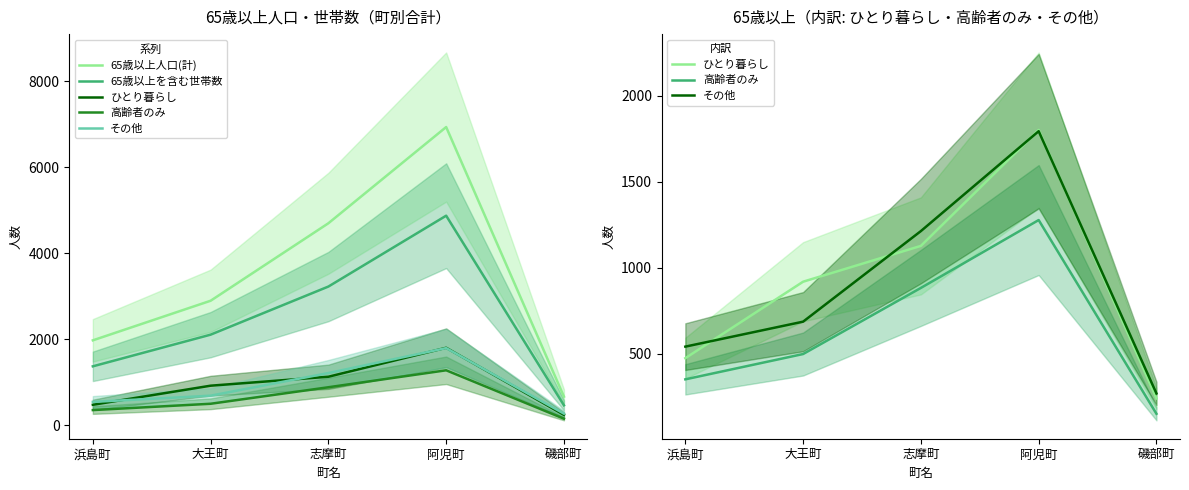

Which series has the widest spread of values?

65歳以上人口(計)